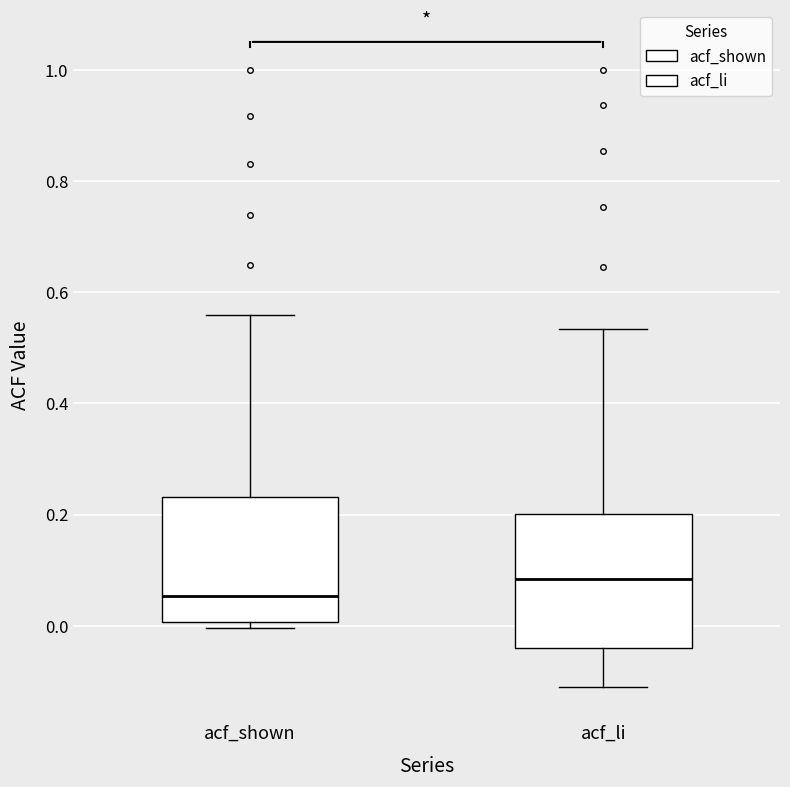

Reading left to right, read every box against the y-axis: the position of its median line, the range the box covers, and the ends of its whiskers. The values are not printed on the chart, so give them approximately, as read against the axis.

acf_shown: median 0.06, box 0.00 to 0.24, whiskers 0.00 (just below the box's lower edge) to 0.56
acf_li: median 0.08, box -0.04 to 0.20, whiskers -0.10 to 0.54